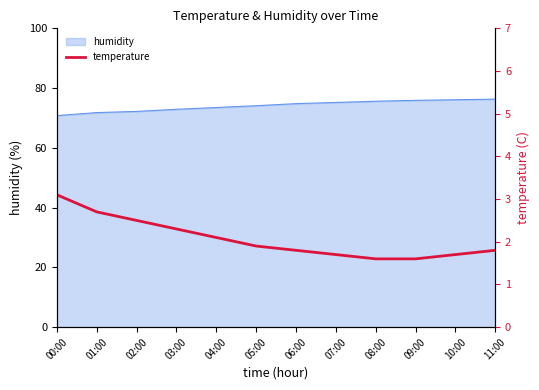

At which label is the value closest to 2?

04:00